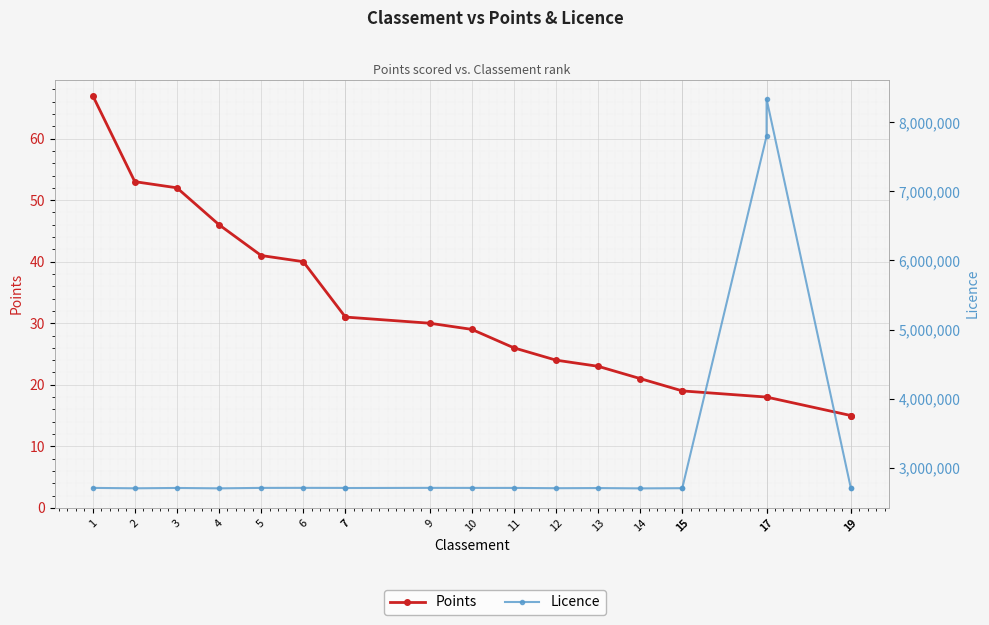

How many lines are shown in the chart?

2